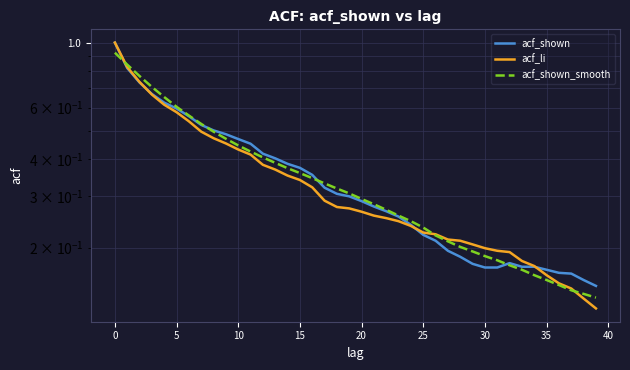

The value of acf_li at 24 is 0.4. True or false?

False